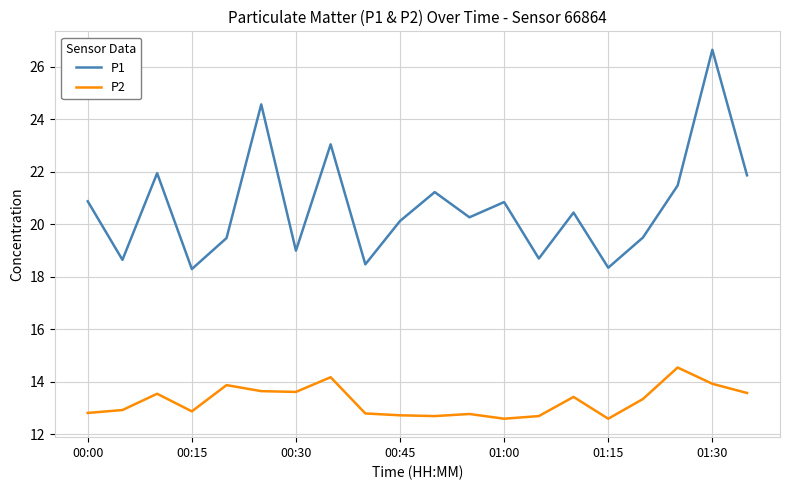

What is the smallest value displayed?

12.6